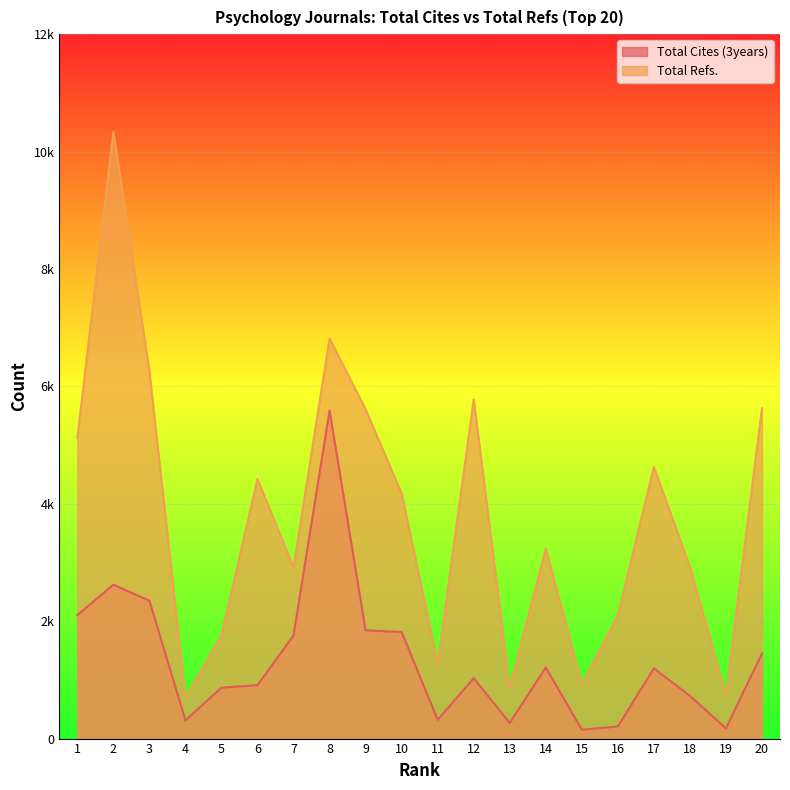

True or false: Total Refs. and Total Cites (3years) intersect in this chart.

False